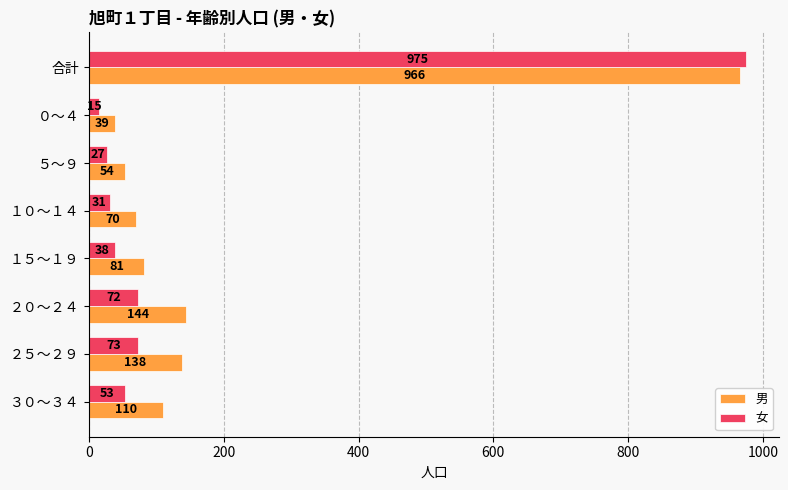

What is the average value of the 男 series?

200